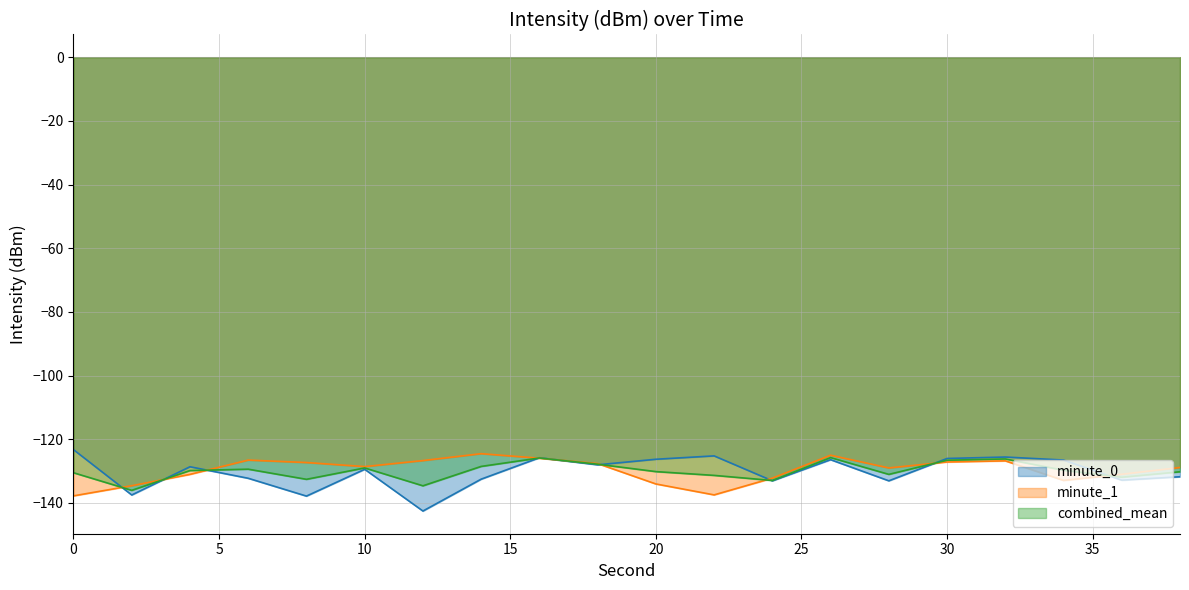

Count the number of categories in the chart.

20